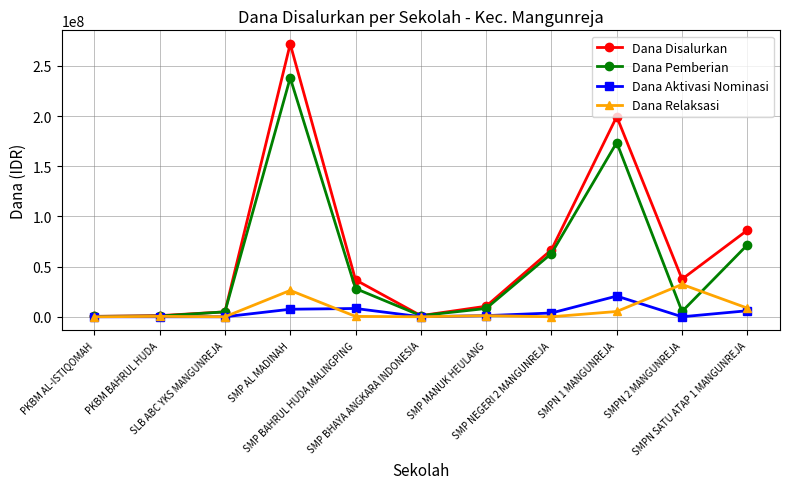

After their last crossing, which series has the higher values: Dana Pemberian or Dana Relaksasi?

Dana Pemberian